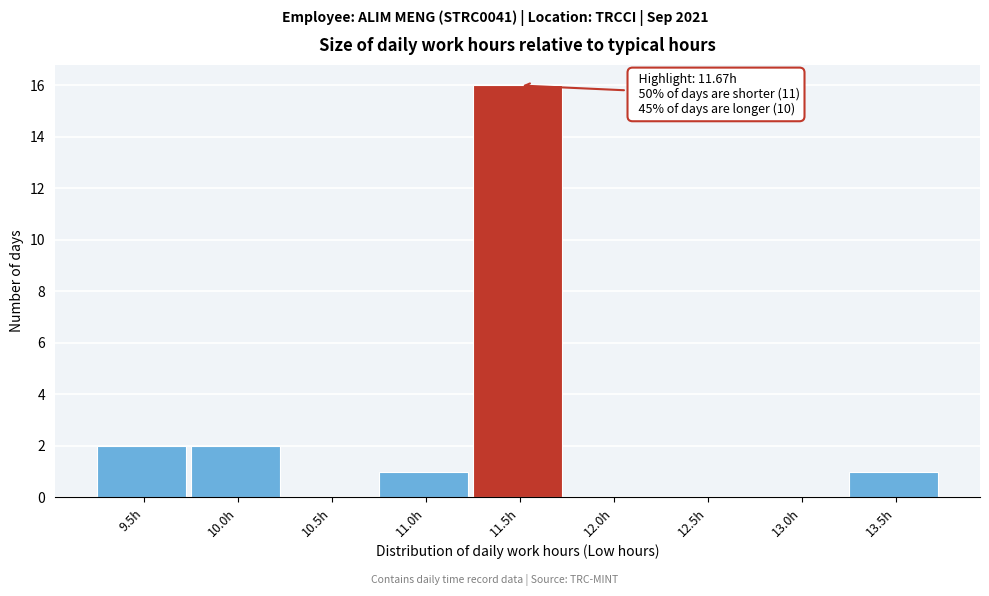

Reading left to right, what are all the values shown in this chart?

9.5h=2	10.0h=2	10.5h=0	11.0h=1	11.5h=16	12.0h=0	12.5h=0	13.0h=0	13.5h=1